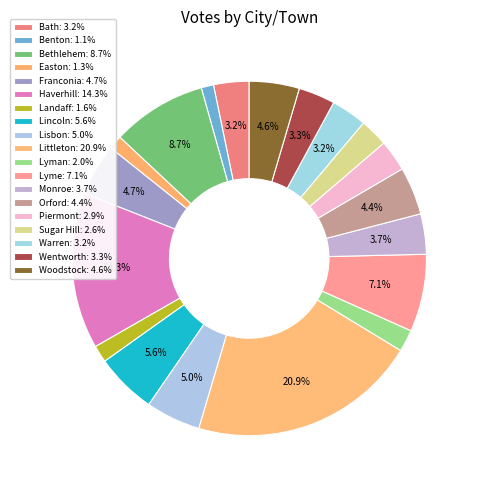

What percentage is NOT represented by Woodstock?

95.4%